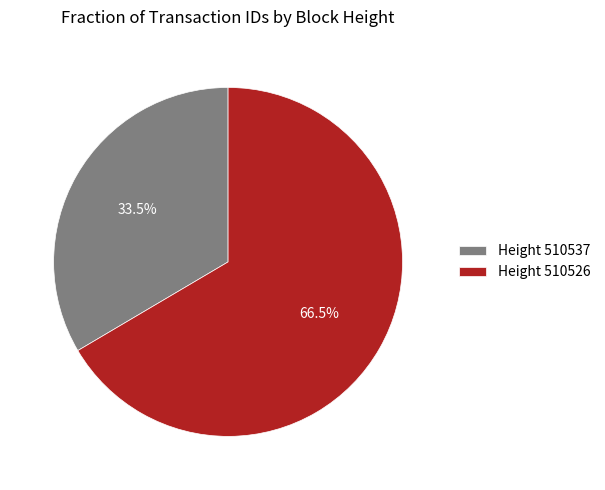

Which has a higher value, Height 510537 or Height 510526?

Height 510526